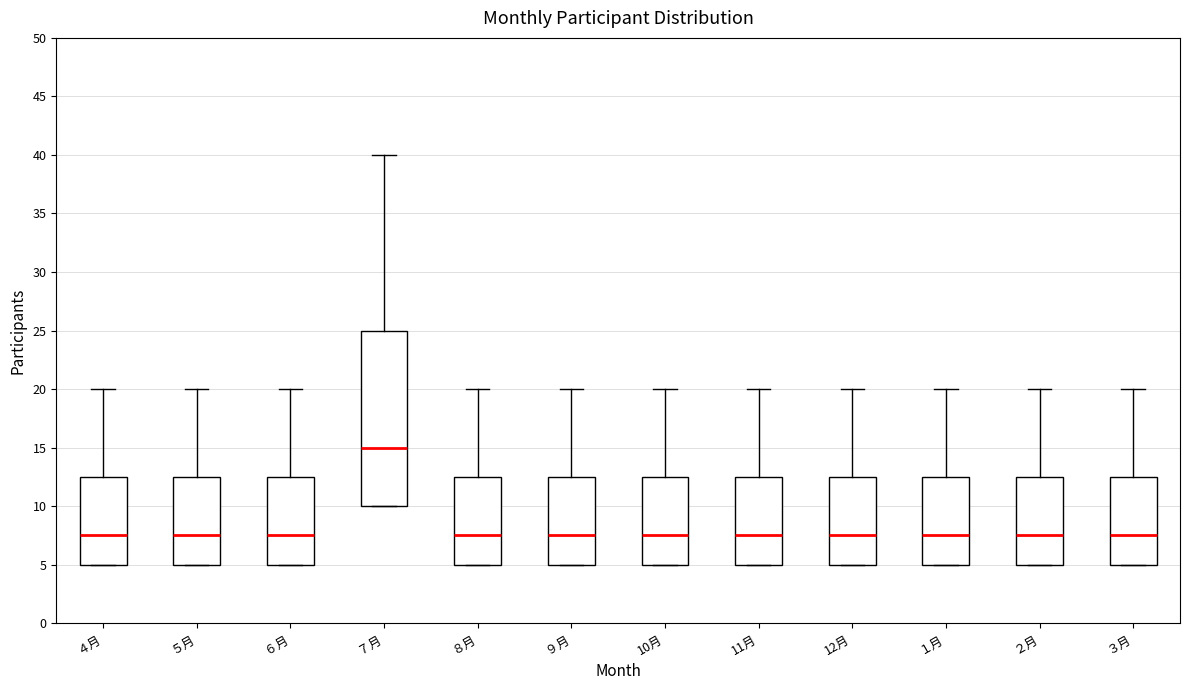

Comparing the boxes themselves (not the whiskers), which one is the tallest?

７月